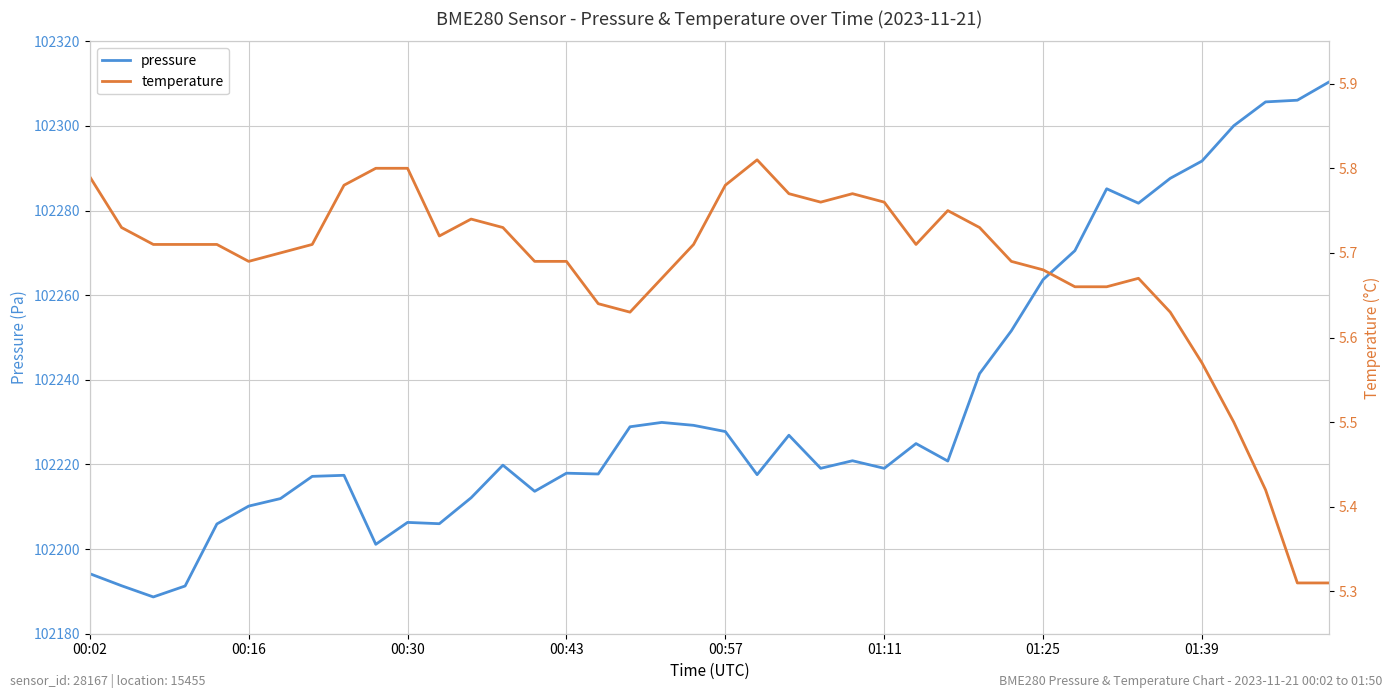

True or false: pressure and temperature intersect in this chart.

False